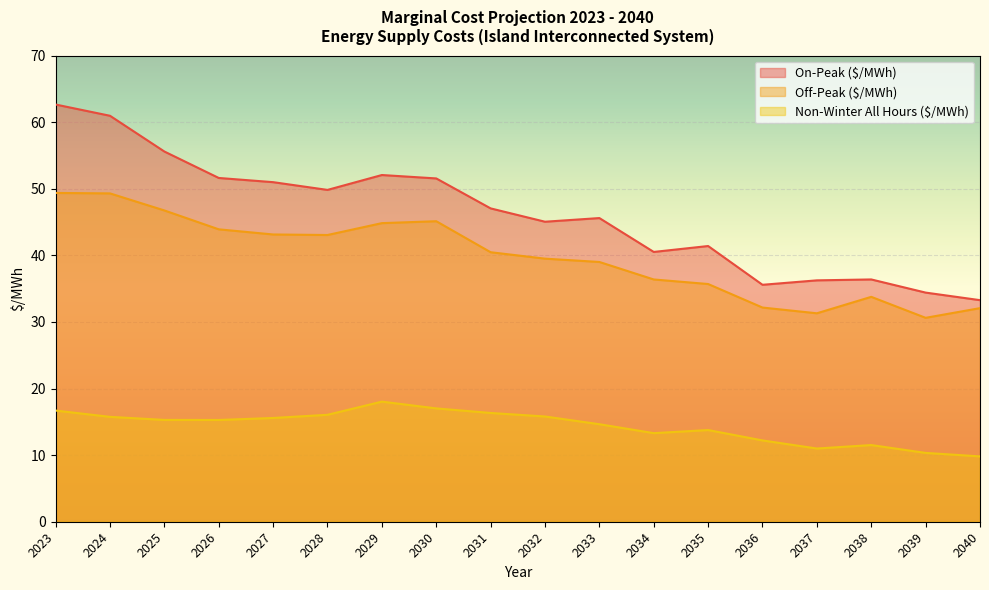

In Non-Winter All Hours ($/MWh), how many points are lower than both neighbors (excluding endpoints)?

3